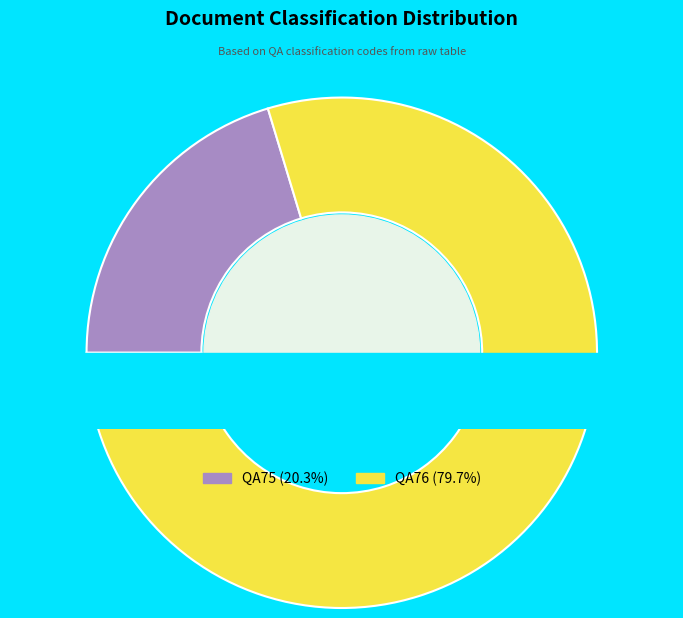

To the nearest percent, what percentage of the pie is QA75?

20%